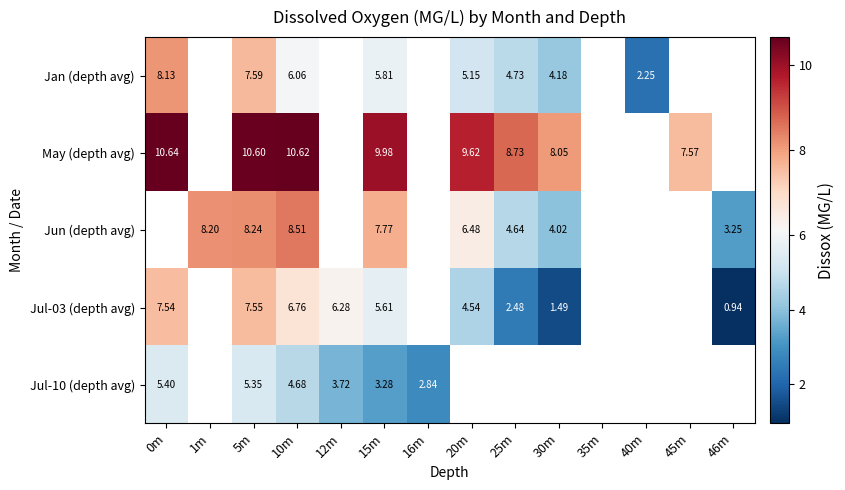

Where is May (depth avg) nearest to the value 9?

25m